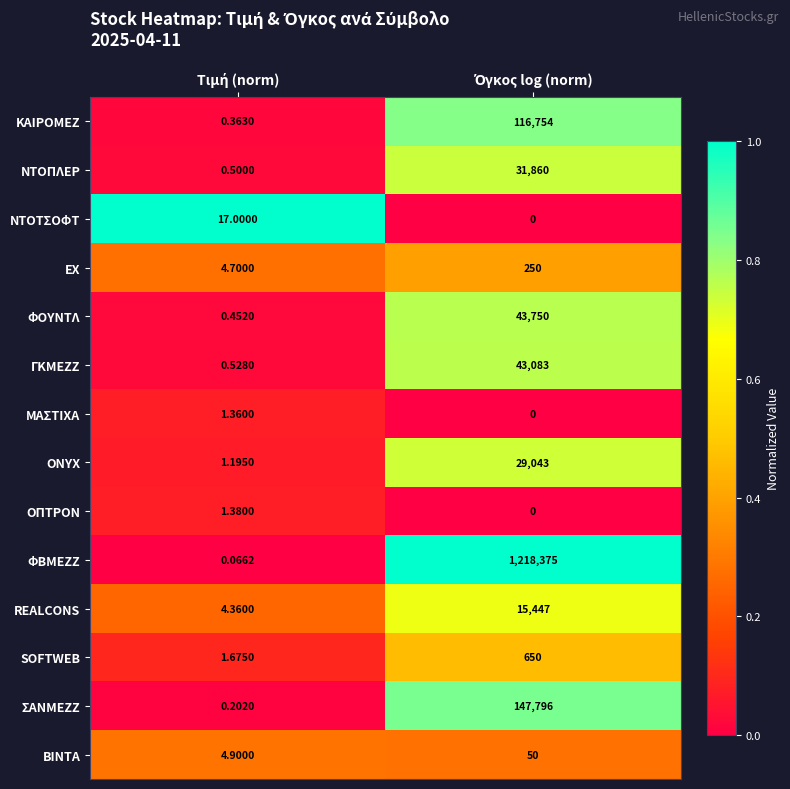

How many distinct data groups are displayed?

14